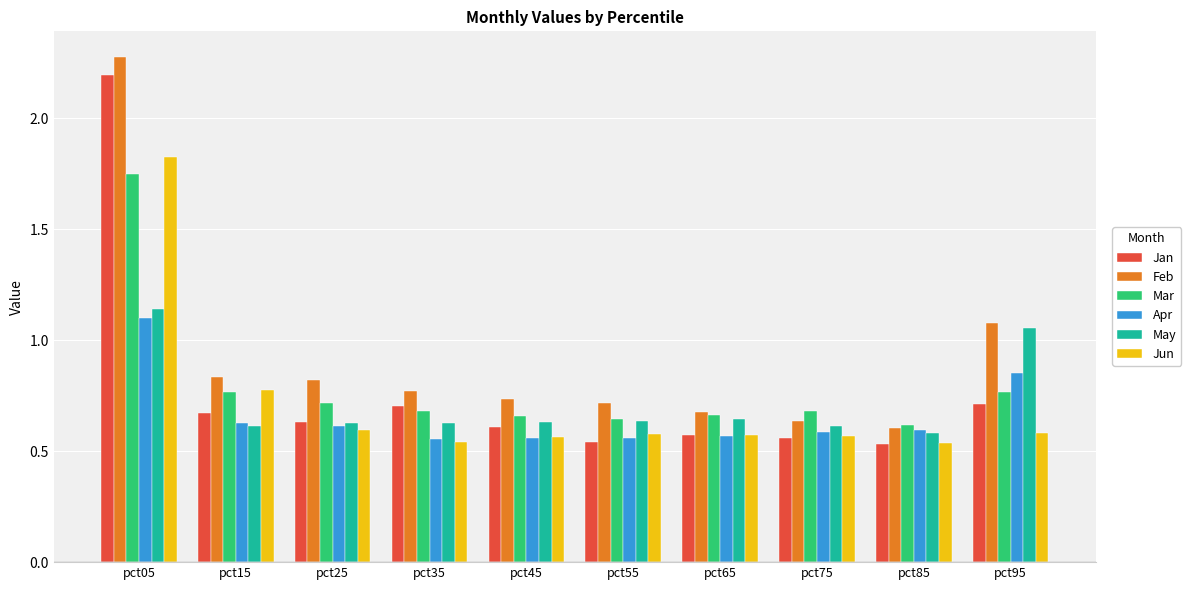

Count the May values in the range 0 to 1.

8